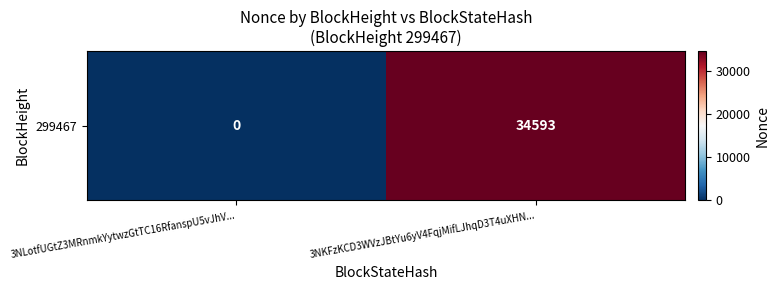

Reading left to right, transcribe all the data shown in this chart.

3NLotfUGtZ3MRnmkYytwzGtTC16RfanspU5vJhV...=0	3NKFzKCD3WVzJBtYu6yV4FqjMifLJhqD3T4uXHN...=34593